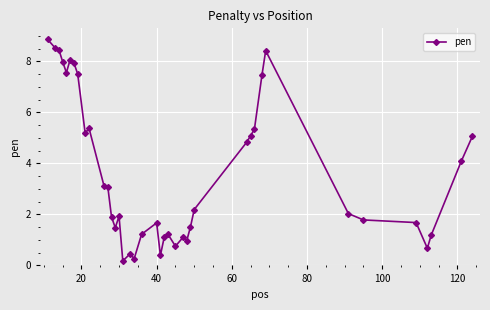

What is the value of the 35th point from the left?

1.8